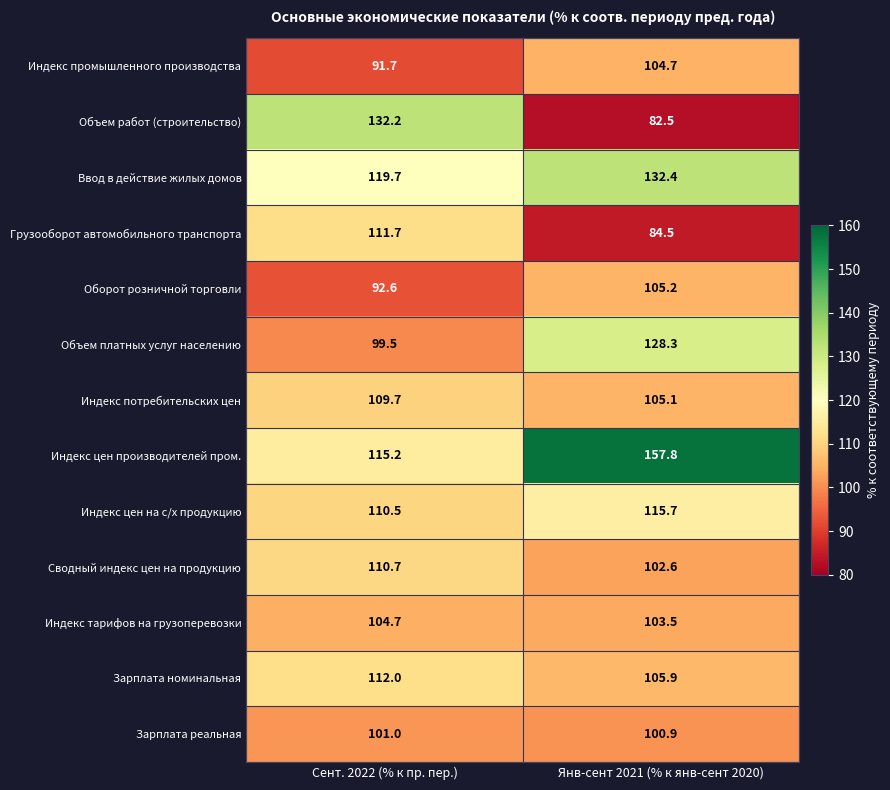

Which category has the highest value in the Зарплата номинальная series?

Сент. 2022 (% к пр. пер.)